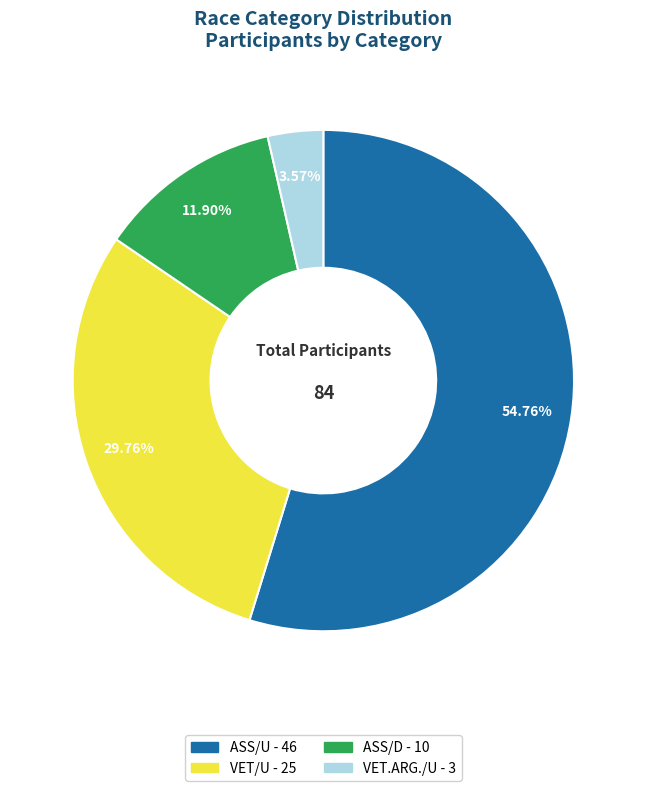

Is there a majority slice in this chart?

Yes